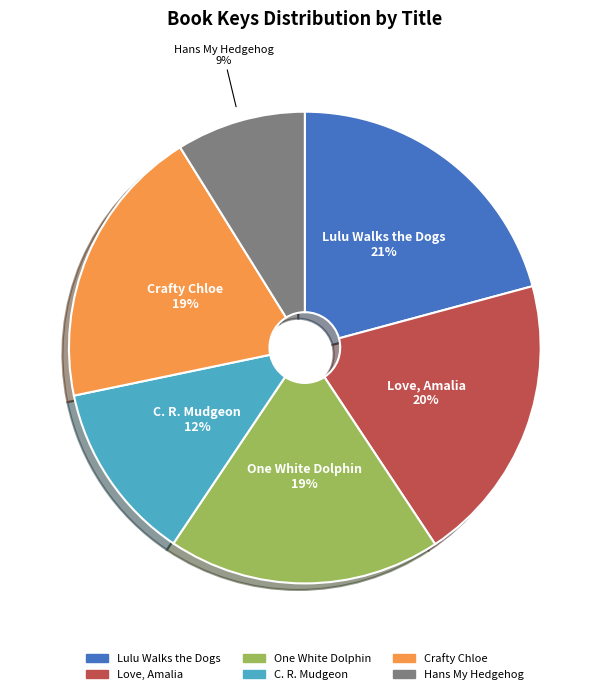

How many slices are in this pie chart?

6